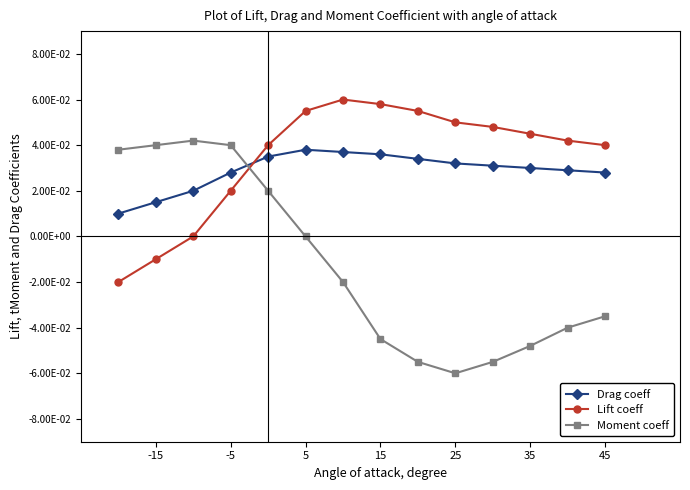

Which series has the largest total across all categories?

Lift coeff